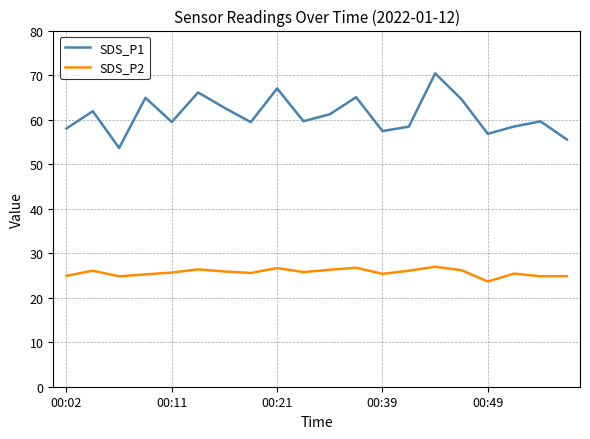

True or false: SDS_P2 and SDS_P1 intersect in this chart.

False